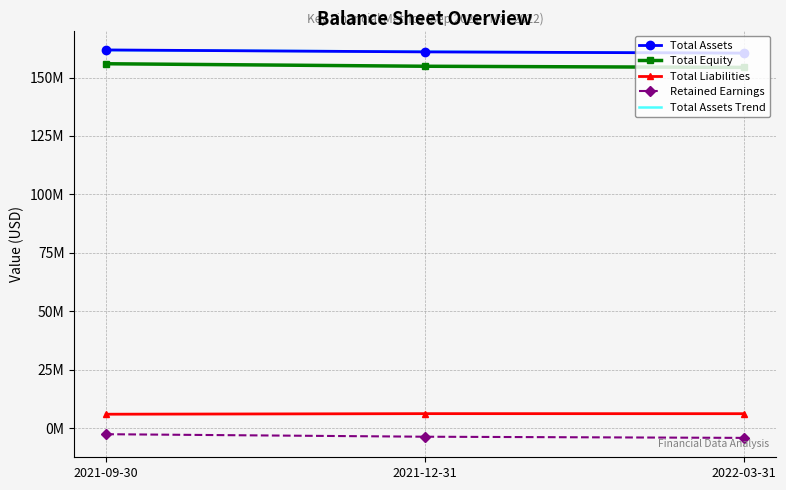

The 2022-03-31 series shows 70283738 at Total Assets. True or false?

False